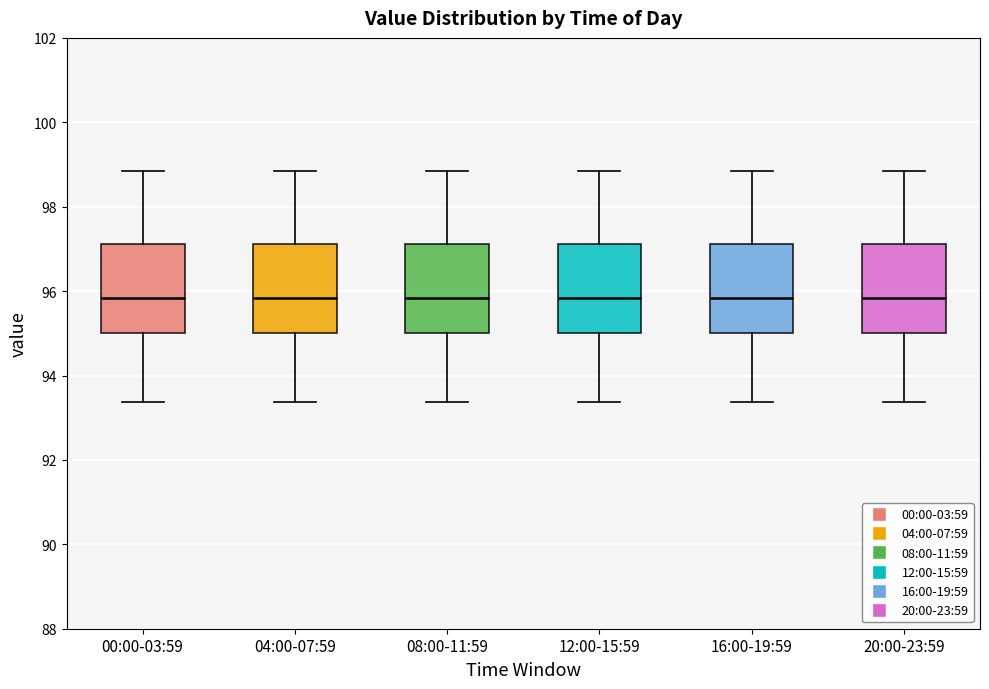

Reading left to right, transcribe this box plot: for each box, give where its median line is, the range the box spans, and where its two whiskers end, as read against the y-axis. The values are not printed on the chart, so give them approximately, as read against the axis.

00:00-03:59: median 95.8, box 95.0 to 97.2, whiskers 93.4 to 98.8
04:00-07:59: median 95.8, box 95.0 to 97.2, whiskers 93.4 to 98.8
08:00-11:59: median 95.8, box 95.0 to 97.2, whiskers 93.4 to 98.8
12:00-15:59: median 95.8, box 95.0 to 97.2, whiskers 93.4 to 98.8
16:00-19:59: median 95.8, box 95.0 to 97.2, whiskers 93.4 to 98.8
20:00-23:59: median 95.8, box 95.0 to 97.2, whiskers 93.4 to 98.8